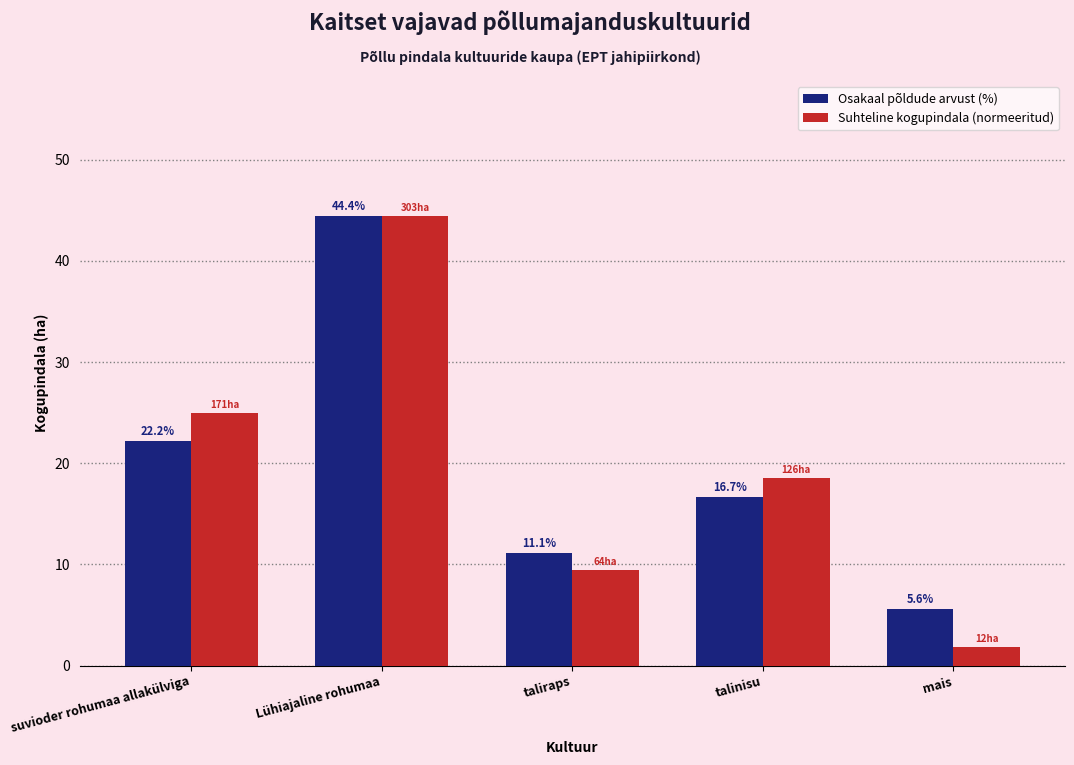

Rank the categories by Osakaal põldude arvust (%) value from lowest to highest.

mais, taliraps, talinisu, suvioder rohumaa allakülviga, Lühiajaline rohumaa